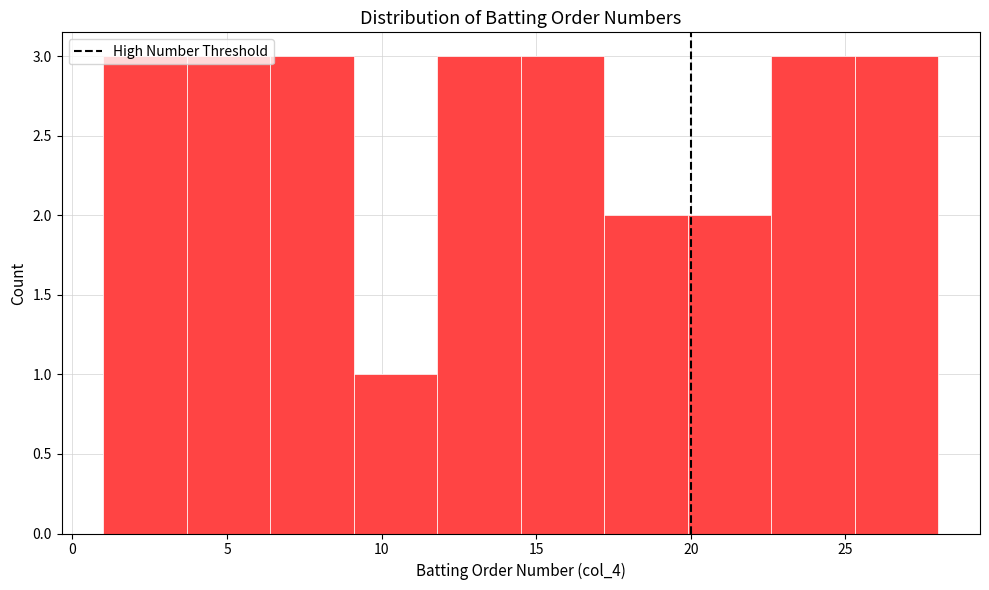

Reading left to right, list every bar in this chart as the range it spans on the x-axis followed by its height. Neither the bar edges nor the heights are printed on the chart, so give them approximately, as read against the axes.

1.0 to 3.7: 3
3.7 to 6.4: 3
6.4 to 9.1: 3
9.1 to 11.8: 1
11.8 to 14.5: 3
14.5 to 17.2: 3
17.2 to 19.9: 2
19.9 to 22.6: 2
22.6 to 25.3: 3
25.3 to 28.0: 3